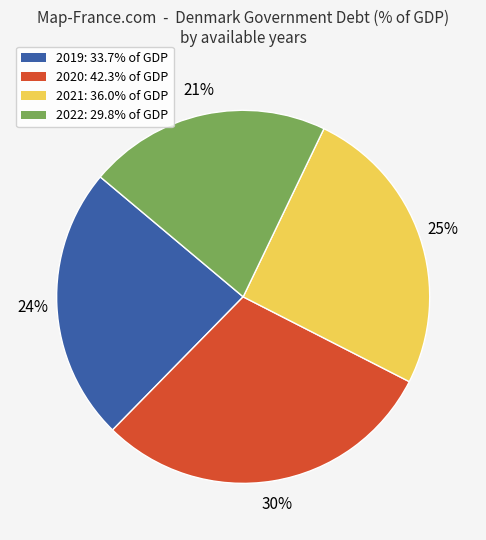

Is it true that 2021 is 12% of the pie?

False